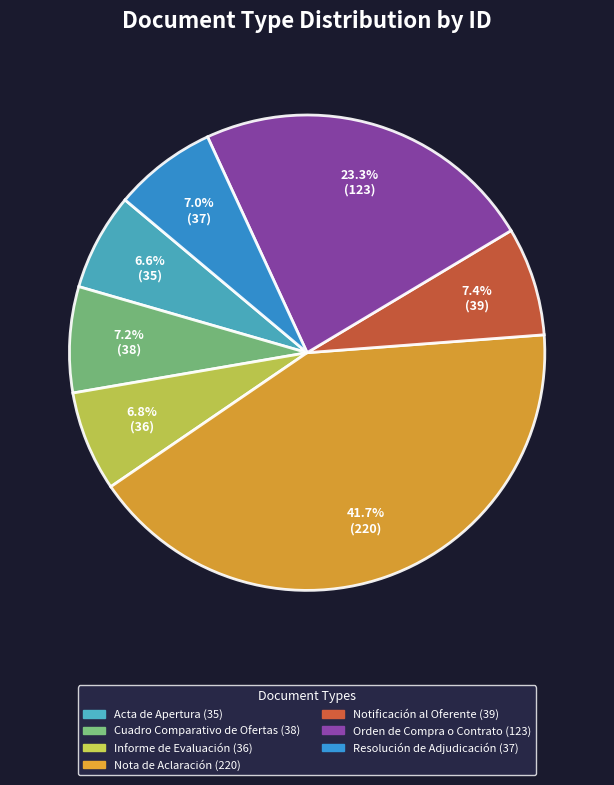

How many slices are in this pie chart?

7